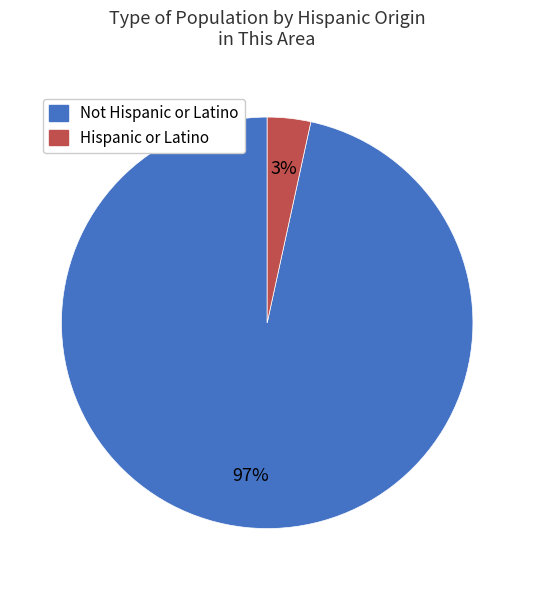

Which has a higher value, Hispanic or Latino or Not Hispanic or Latino?

Not Hispanic or Latino